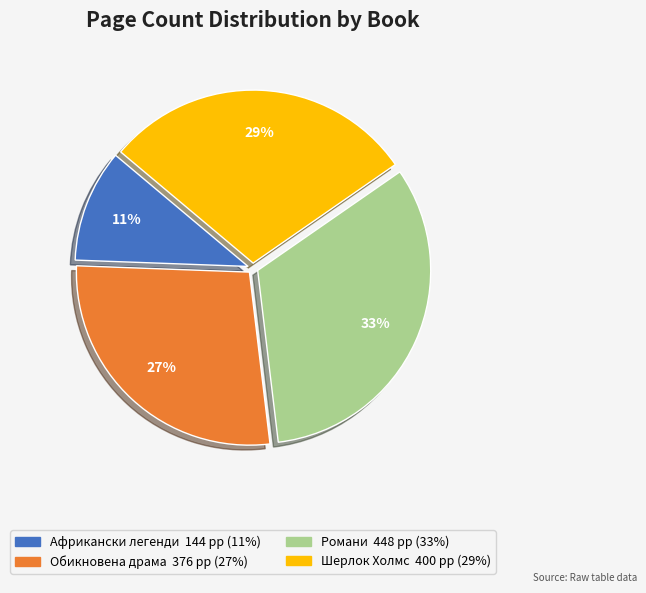

Does any single category account for the majority?

No